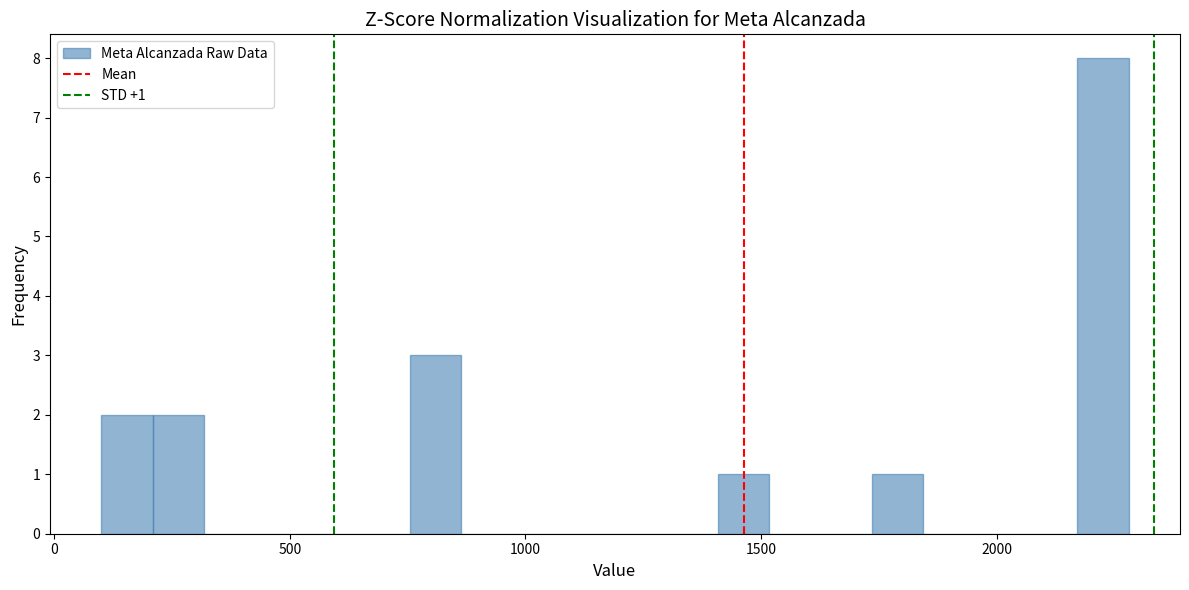

Around what value on the x-axis is the tallest bar? Give the approximate position of its centre, as read against the axis.

2250